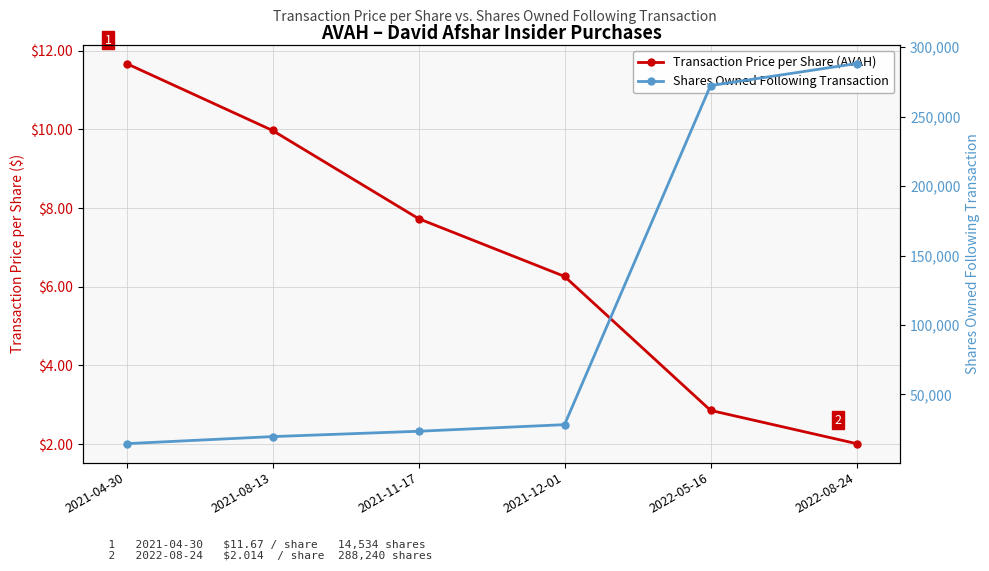

Which series has the largest total across all categories?

Shares Owned Following Transaction